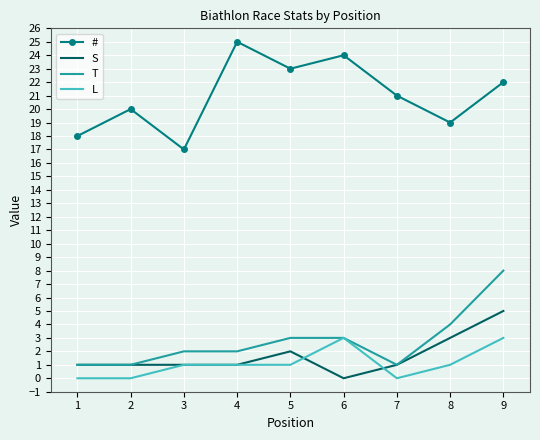

Is it true that L equals 5 at 8?

False